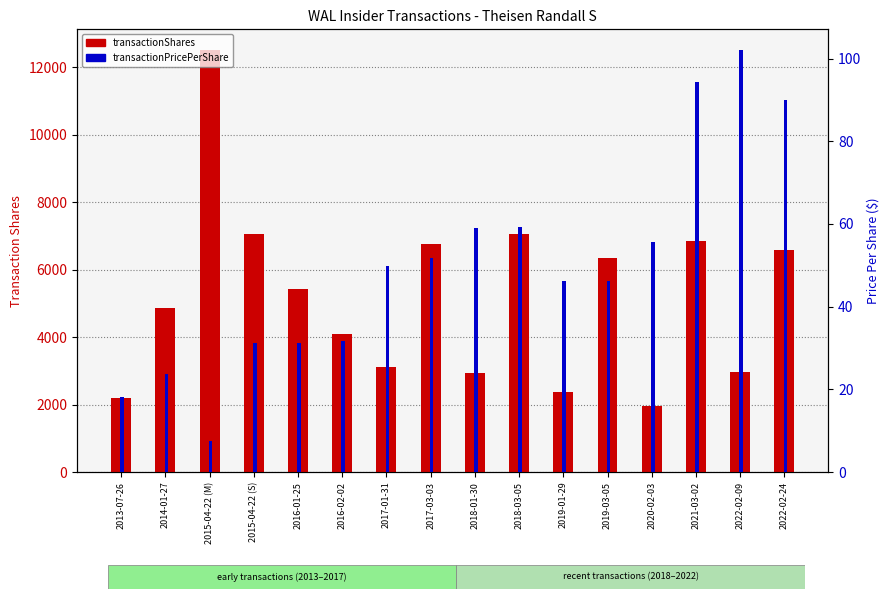

Does the chart contain any negative values?

No